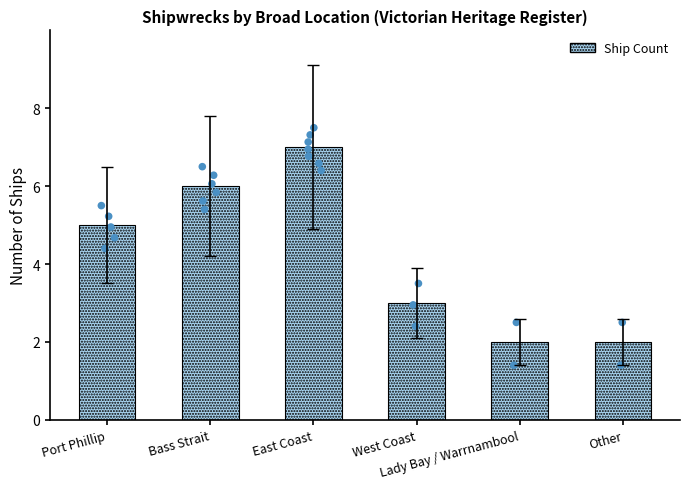

What is the change in value from East Coast to West Coast?

-4